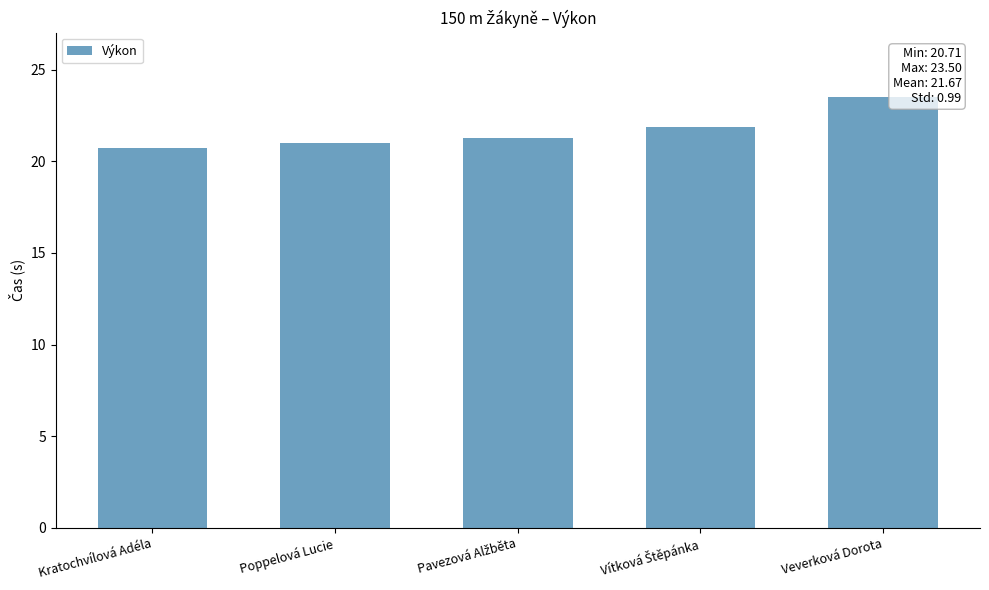

What is the difference between the maximum and minimum values?

2.8